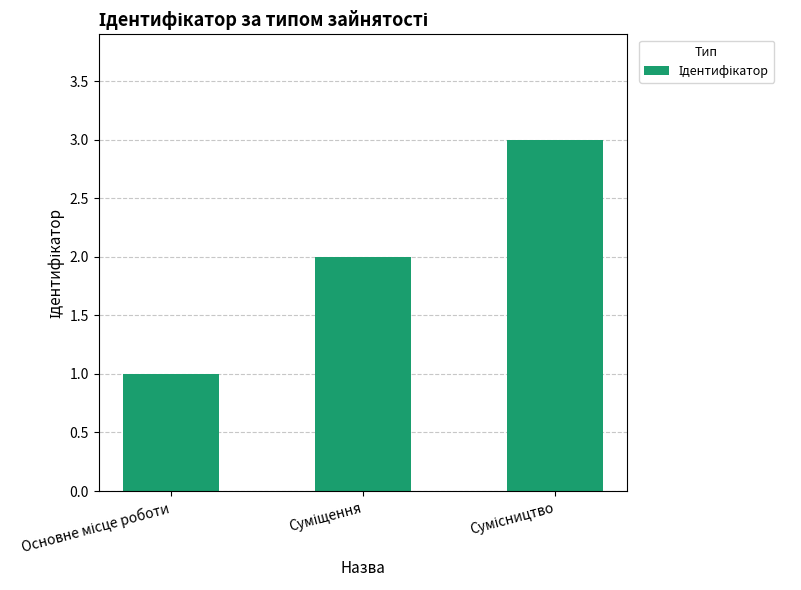

What is the maximum value shown in the chart?

3